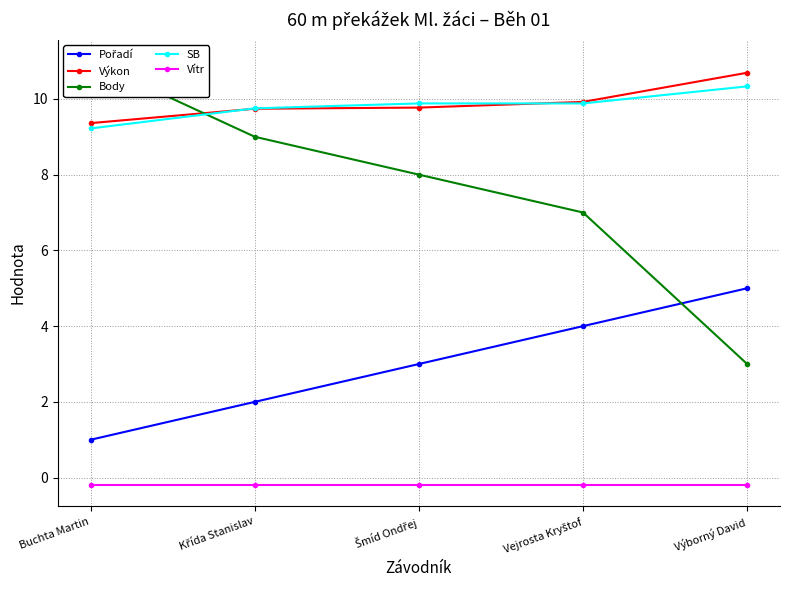

Is the value of Pořadí at Vejrosta Kryštof greater than the value of Body at Výborný David?

Yes